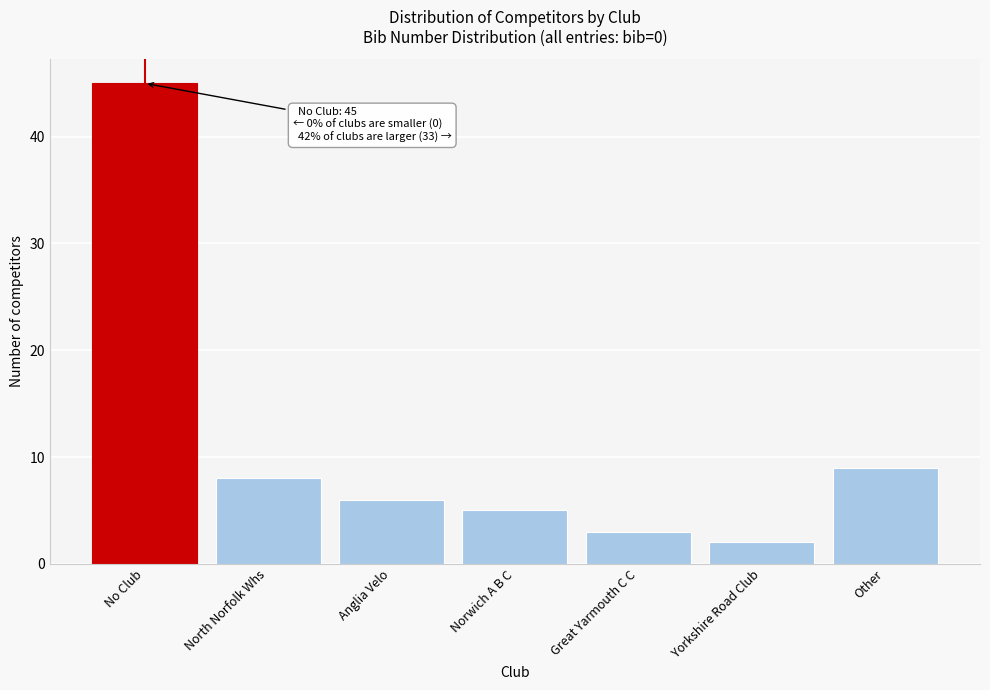

Reading left to right, transcribe all the data shown in this chart.

No Club=45	North Norfolk Whs=8	Anglia Velo=6	Norwich A B C=5	Great Yarmouth C C=3	Yorkshire Road Club=2	Other=9